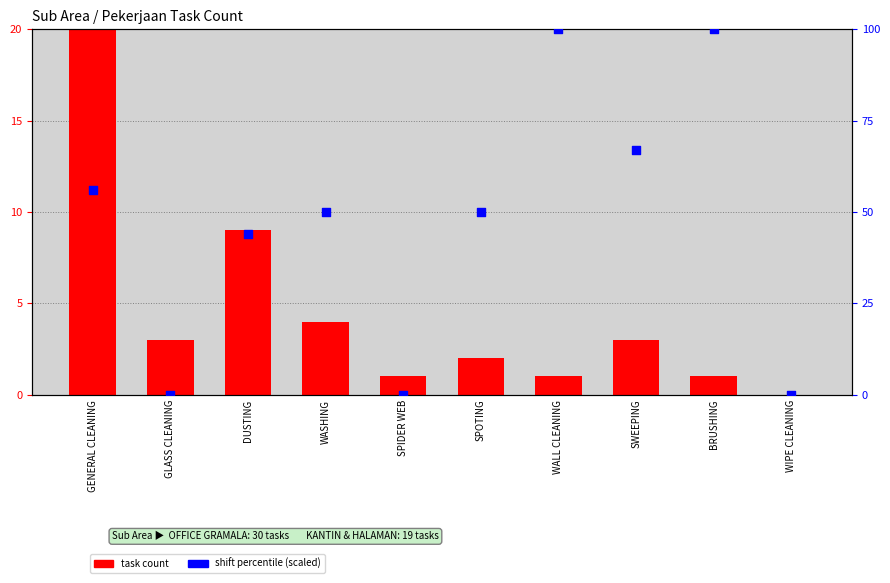

At how many categories does at least one series exceed 69?

2